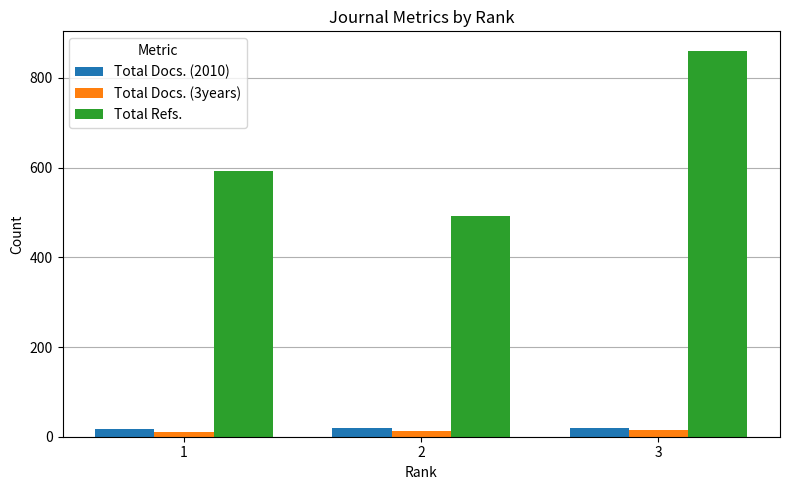

At which category is the sum across all series the highest?

3